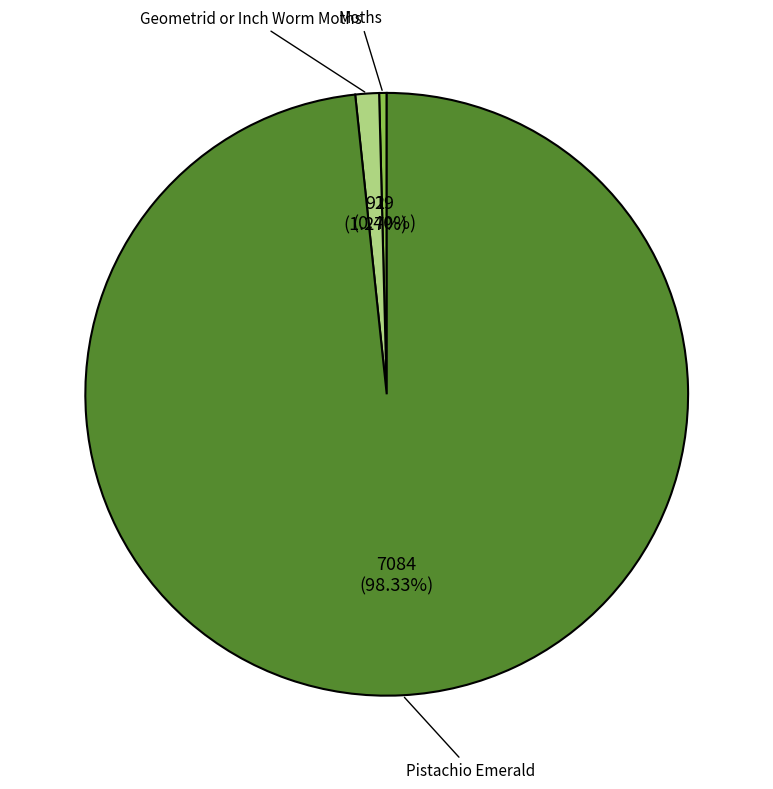

Which category has the smallest portion of the pie?

Moths